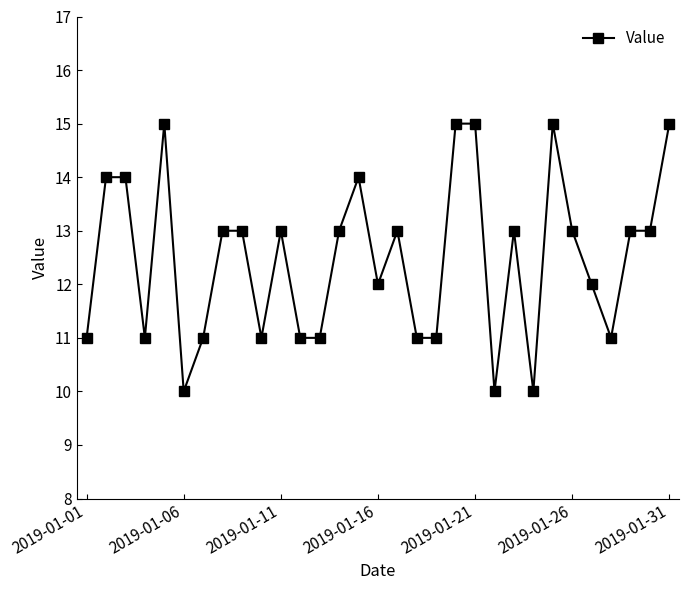

What is the value of the 25th point from the left?

15